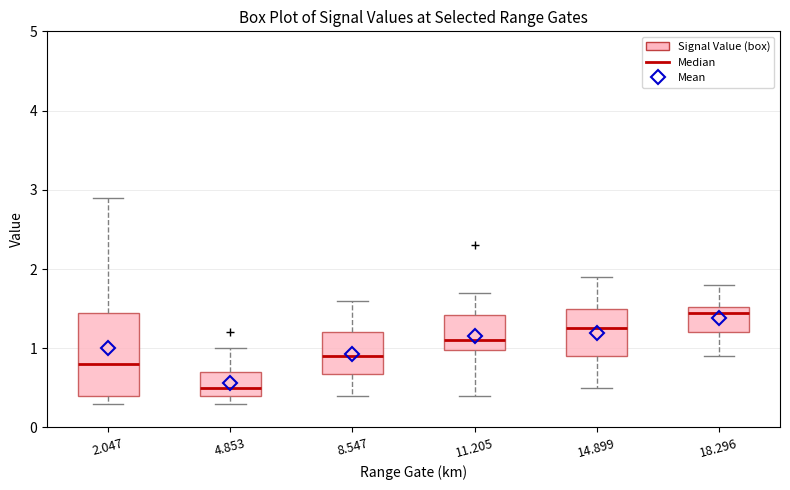

Which box's median line is the lowest?

4.853